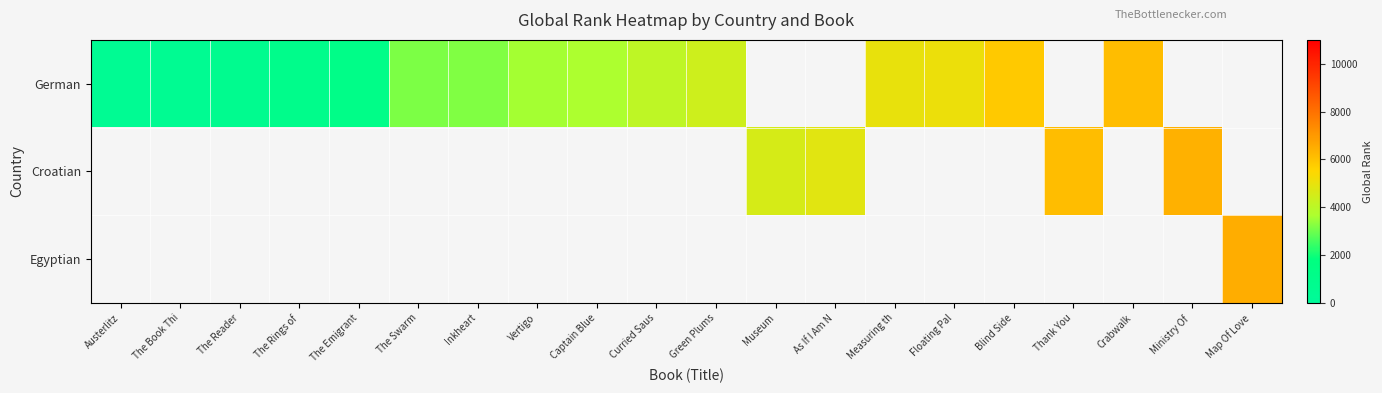

Between Captain Blue and Blind Side, which is larger?

Blind Side